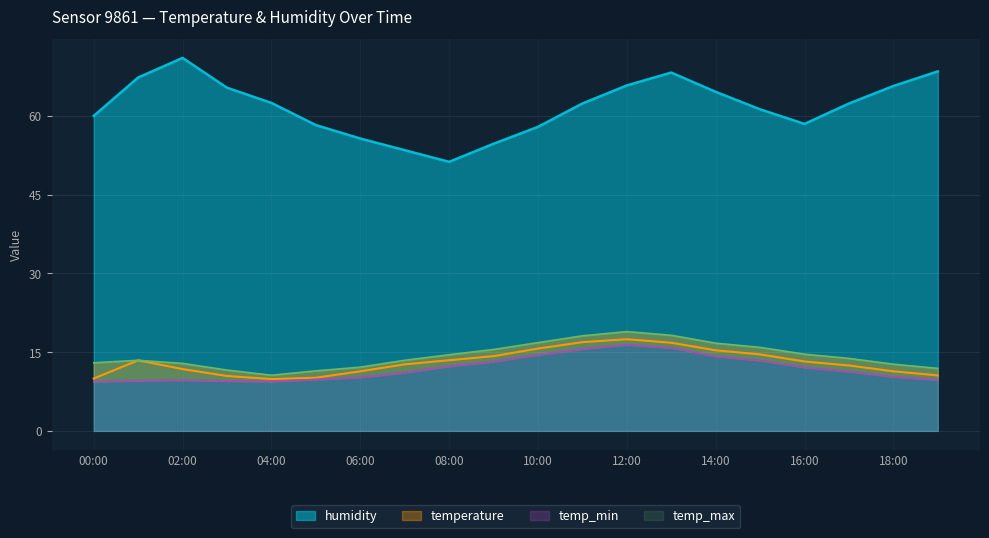

At how many categories does at least one series exceed 30?

20